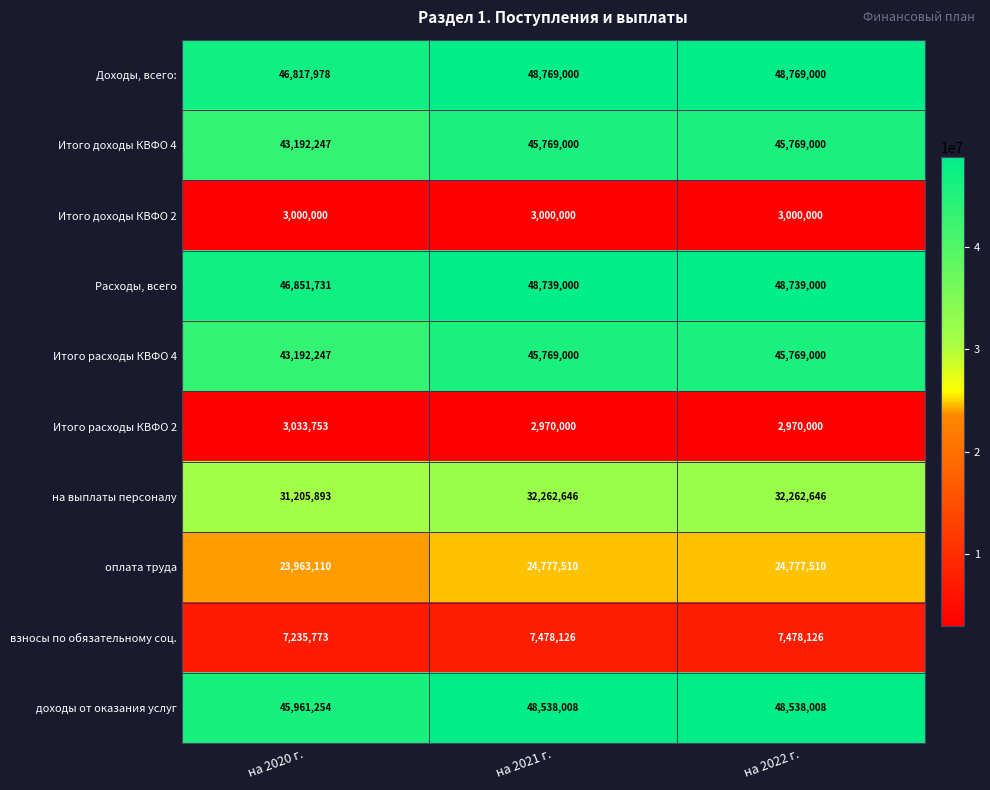

What is the total value across all series at на 2022 г.?

308072290